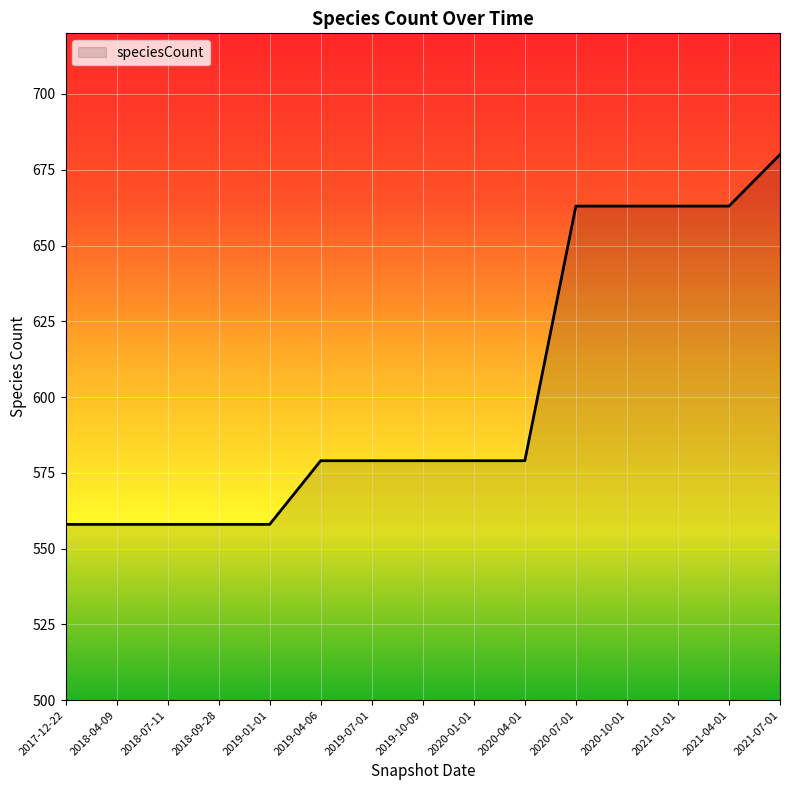

Reading right to left, transcribe all the data shown in this chart.

2021-07-01=680	2021-04-01=663	2021-01-01=663	2020-10-01=663	2020-07-01=663	2020-04-01=579	2020-01-01=579	2019-10-09=579	2019-07-01=579	2019-04-06=579	2019-01-01=558	2018-09-28=558	2018-07-11=558	2018-04-09=558	2017-12-22=558